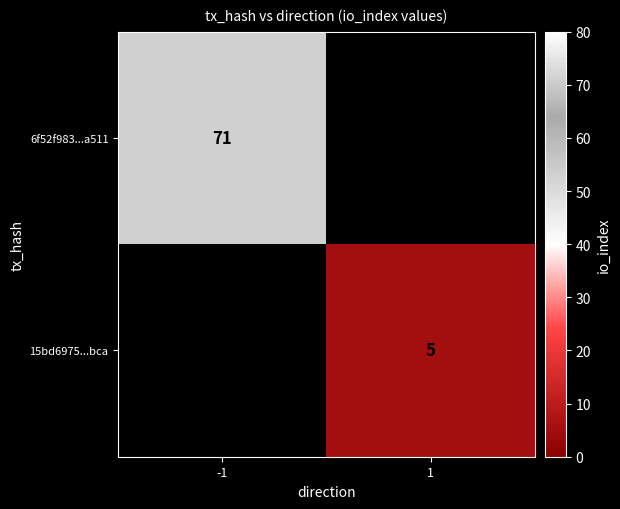

The 6f52f983...a511 series shows 71 at -1. True or false?

True